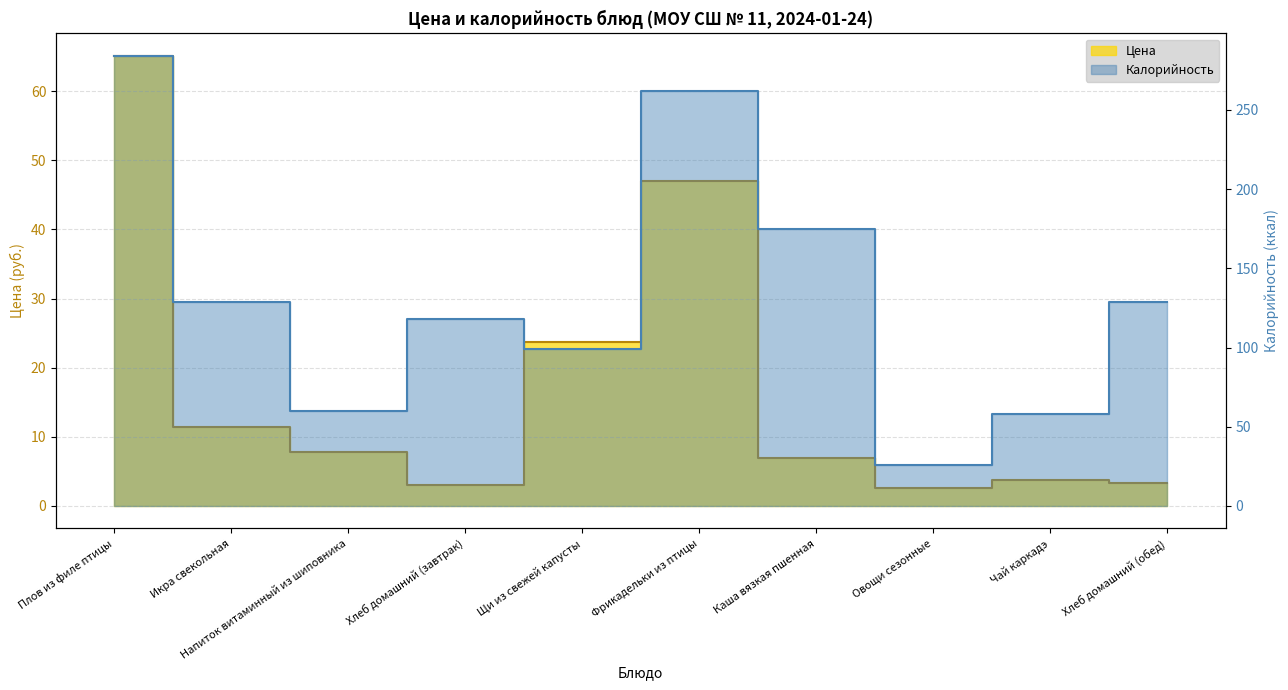

How many categories are shown in the chart?

10